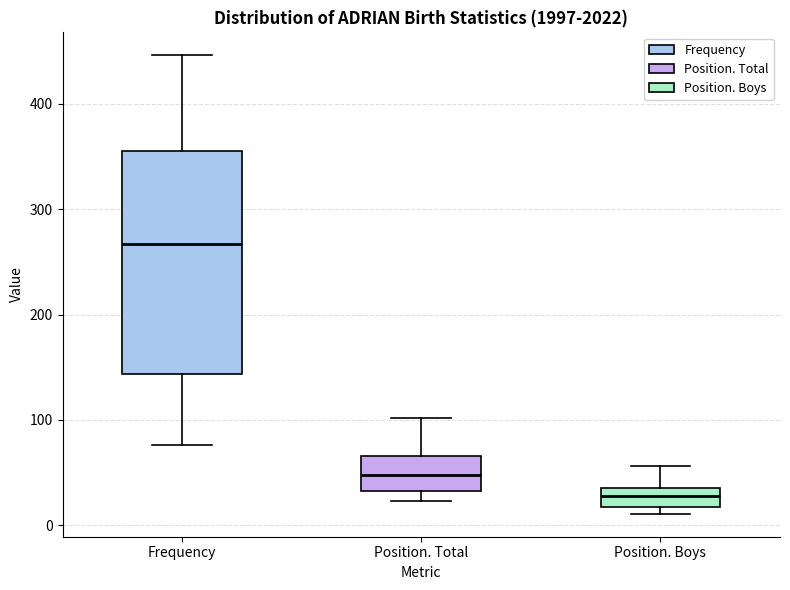

Which box is the tallest, from its lower edge to its upper edge?

Frequency